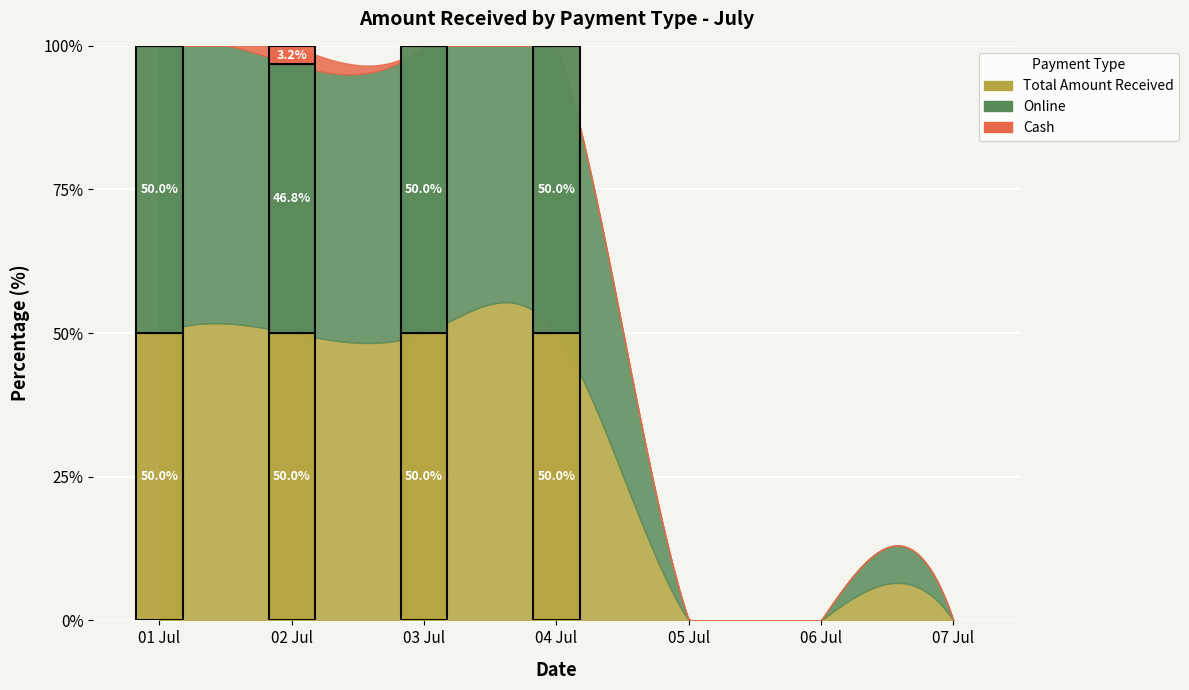

List the labels in order of Total Amount Received value, largest first.

02 Jul, 01 Jul, 03 Jul, 04 Jul, 05 Jul, 06 Jul, 07 Jul